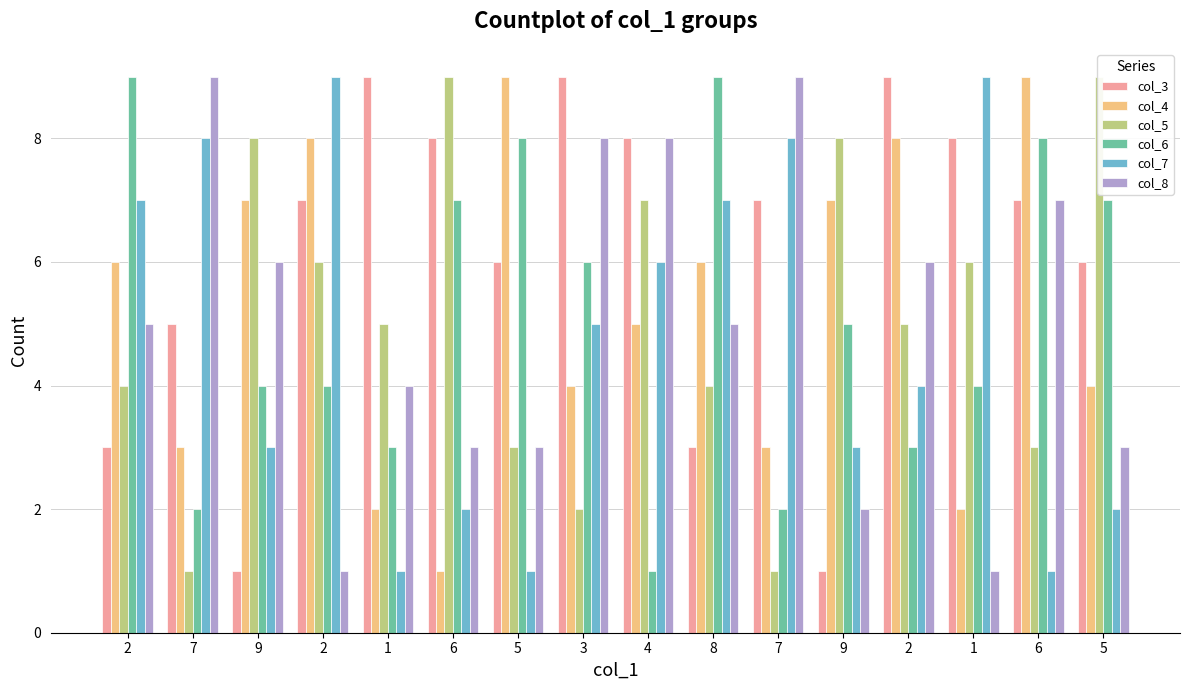

True or false: col_8 has a value of 2 at 9.

True